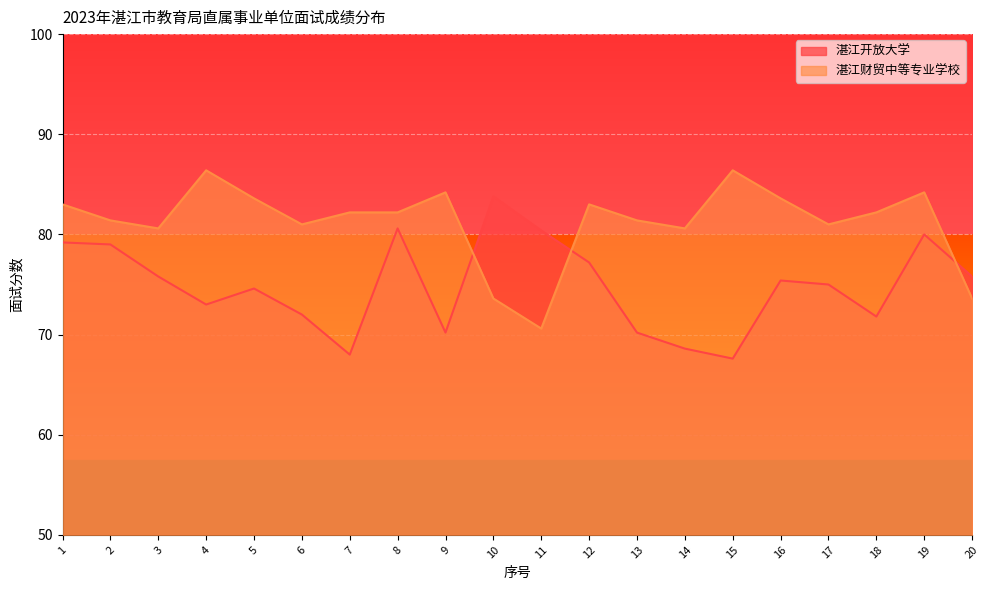

At which label does 湛江财贸中等专业学校 first exceed 82?

1